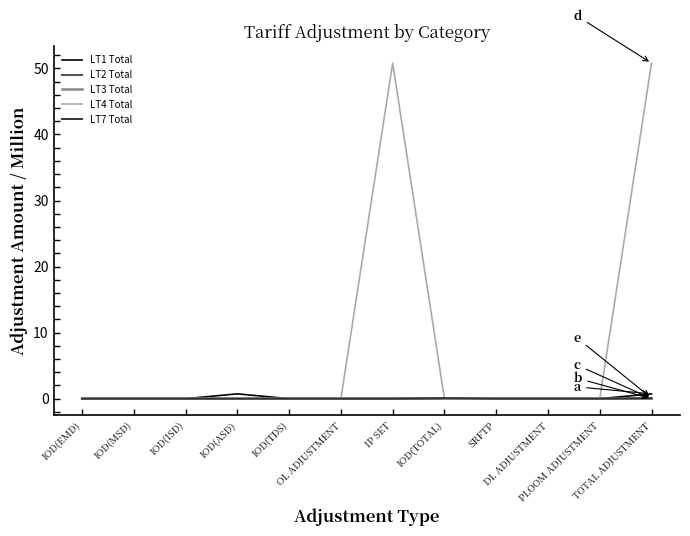

What is the maximum value shown in the chart?

50.8